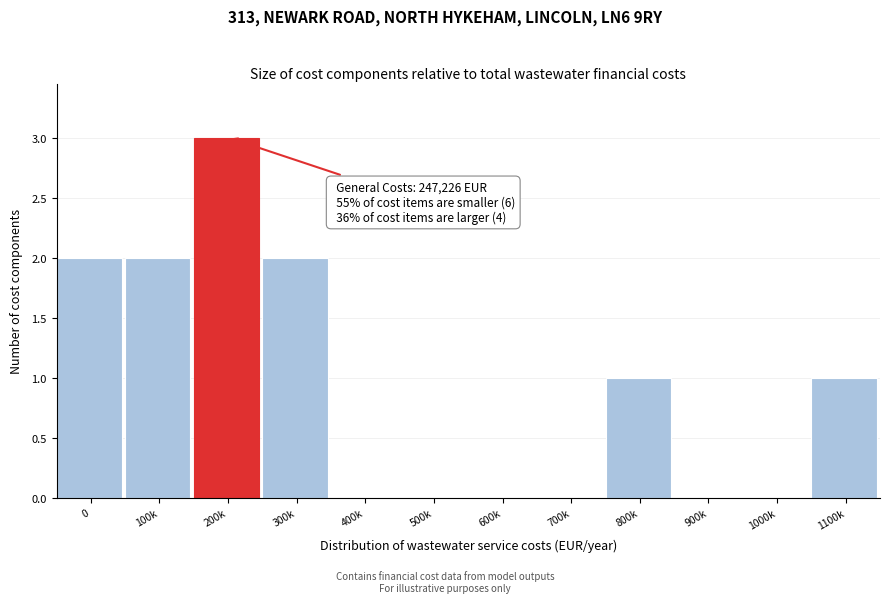

Reading left to right, extract all data points from this chart.

0=2	100k=2	200k=3	300k=2	400k=0	500k=0	600k=0	700k=0	800k=1	900k=0	1000k=0	1100k=1